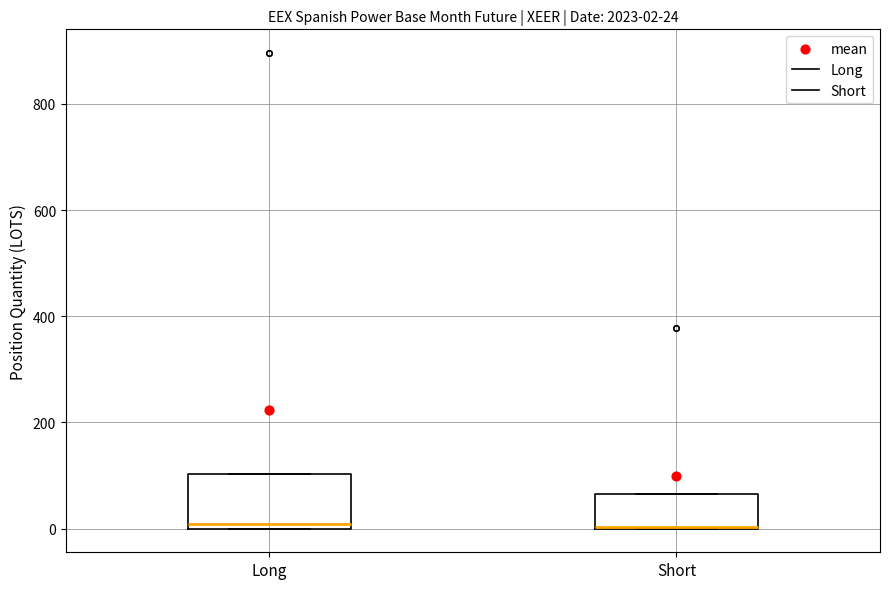

Comparing the boxes themselves (not the whiskers), which one is the tallest?

Long